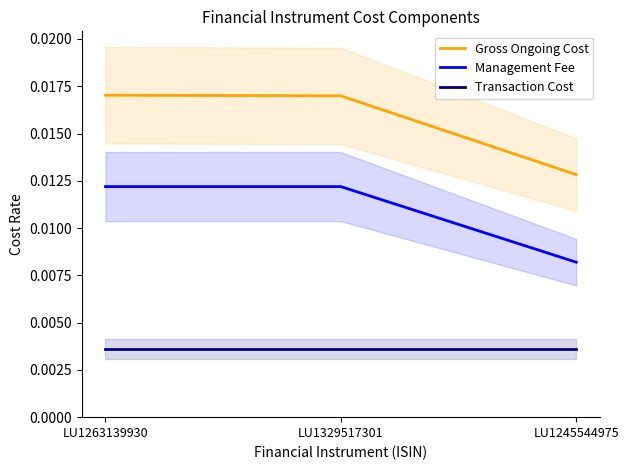

What is the label of the 3rd point from the left?

LU1245544975